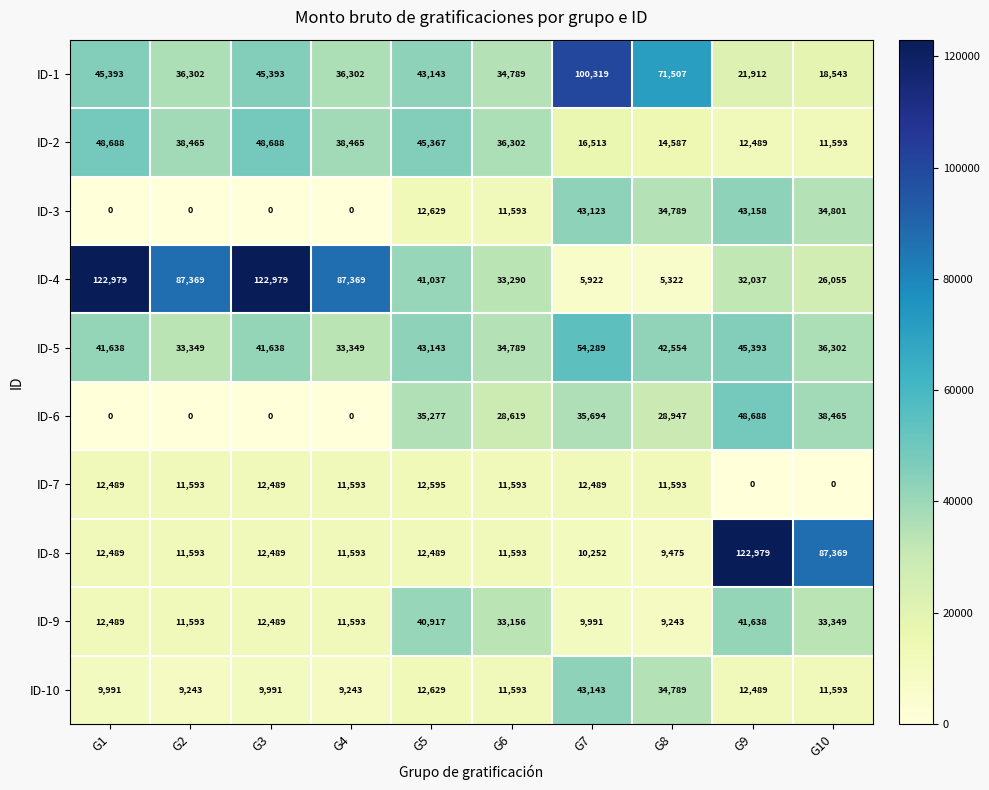

Which series has the largest total across all categories?

ID-4